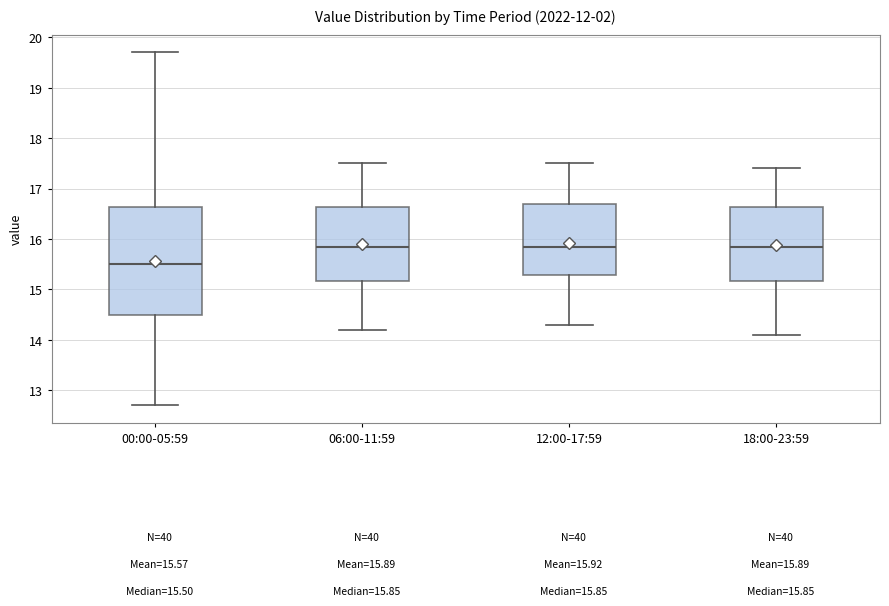

Comparing the boxes themselves (not the whiskers), which one is the tallest?

00:00-05:59